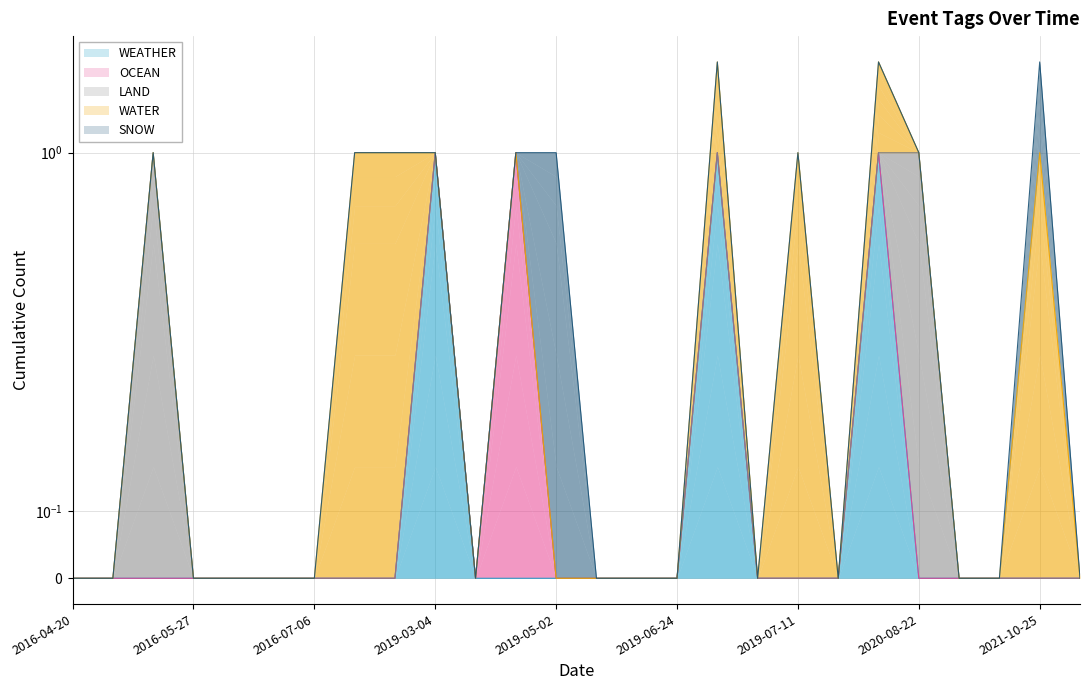

Reading right to left, transcribe all the data shown in this chart.

WEATHER: 2022-08-25=0	2021-10-25=0	2021-05-02=0	2021-02-25=0	2020-08-22=0	2019-07-27=1	2019-07-19=0	2019-07-11=0	2019-07-10=0	2019-07-03=1	2019-06-24=0	2019-06-10=0	2019-06-07=0	2019-05-02=0	2019-04-13=0	2019-04-12=0	2019-03-04=1	2019-02-13=0	2018-07-11=0	2016-07-06=0	2016-06-08=0	2016-06-02=0	2016-05-27=0	2016-05-13=0	2016-04-25=0	2016-04-20=0
OCEAN: 2022-08-25=0	2021-10-25=0	2021-05-02=0	2021-02-25=0	2020-08-22=0	2019-07-27=0	2019-07-19=0	2019-07-11=0	2019-07-10=0	2019-07-03=0	2019-06-24=0	2019-06-10=0	2019-06-07=0	2019-05-02=0	2019-04-13=1	2019-04-12=0	2019-03-04=0	2019-02-13=0	2018-07-11=0	2016-07-06=0	2016-06-08=0	2016-06-02=0	2016-05-27=0	2016-05-13=0	2016-04-25=0	2016-04-20=0
LAND: 2022-08-25=0	2021-10-25=0	2021-05-02=0	2021-02-25=0	2020-08-22=1	2019-07-27=0	2019-07-19=0	2019-07-11=0	2019-07-10=0	2019-07-03=0	2019-06-24=0	2019-06-10=0	2019-06-07=0	2019-05-02=0	2019-04-13=0	2019-04-12=0	2019-03-04=0	2019-02-13=0	2018-07-11=0	2016-07-06=0	2016-06-08=0	2016-06-02=0	2016-05-27=0	2016-05-13=1	2016-04-25=0	2016-04-20=0
WATER: 2022-08-25=0	2021-10-25=1	2021-05-02=0	2021-02-25=0	2020-08-22=0	2019-07-27=1	2019-07-19=0	2019-07-11=1	2019-07-10=0	2019-07-03=1	2019-06-24=0	2019-06-10=0	2019-06-07=0	2019-05-02=0	2019-04-13=0	2019-04-12=0	2019-03-04=0	2019-02-13=1	2018-07-11=1	2016-07-06=0	2016-06-08=0	2016-06-02=0	2016-05-27=0	2016-05-13=0	2016-04-25=0	2016-04-20=0
SNOW: 2022-08-25=0	2021-10-25=1	2021-05-02=0	2021-02-25=0	2020-08-22=0	2019-07-27=0	2019-07-19=0	2019-07-11=0	2019-07-10=0	2019-07-03=0	2019-06-24=0	2019-06-10=0	2019-06-07=0	2019-05-02=1	2019-04-13=0	2019-04-12=0	2019-03-04=0	2019-02-13=0	2018-07-11=0	2016-07-06=0	2016-06-08=0	2016-06-02=0	2016-05-27=0	2016-05-13=0	2016-04-25=0	2016-04-20=0